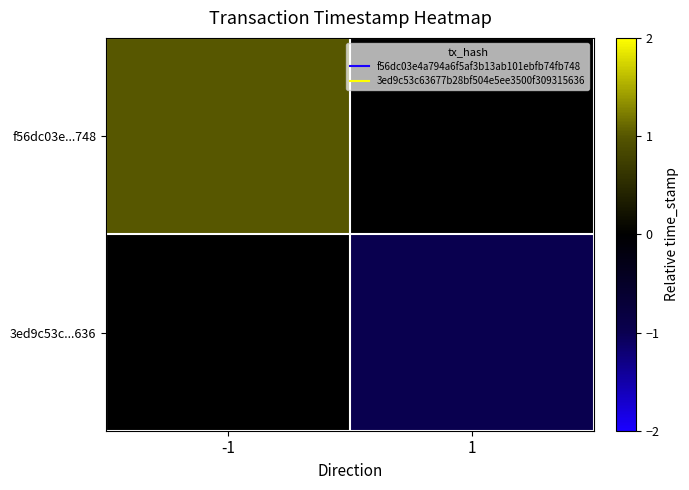

At 1, list the series in order from largest to smallest.

f56dc03e...748, 3ed9c53c...636